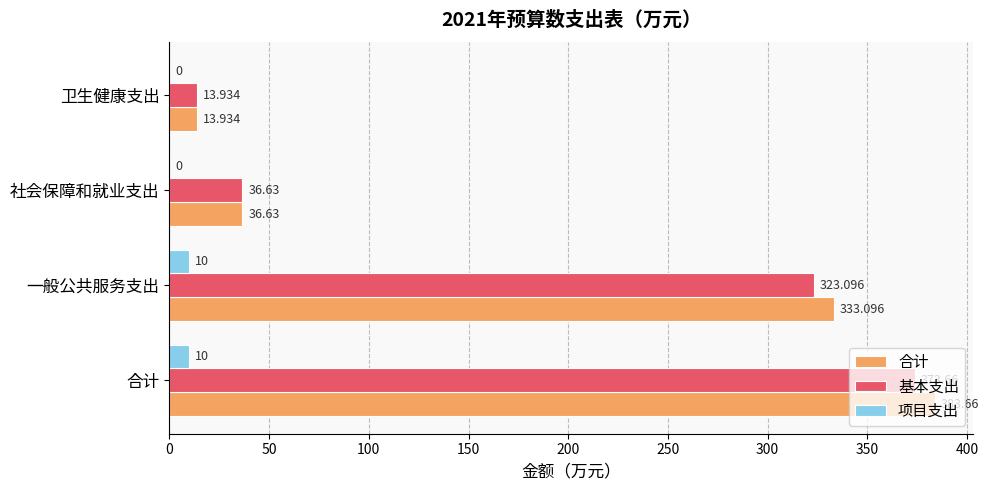

Which series has the largest total across all categories?

合计